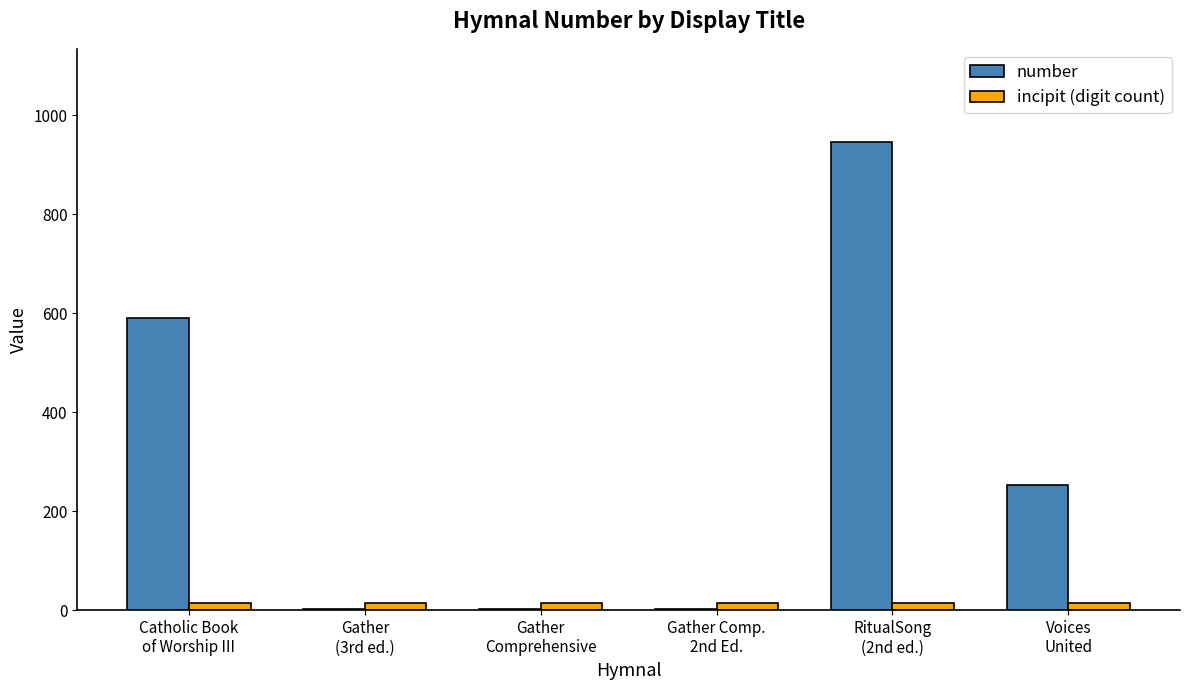

Which series has the largest range (max minus min)?

number